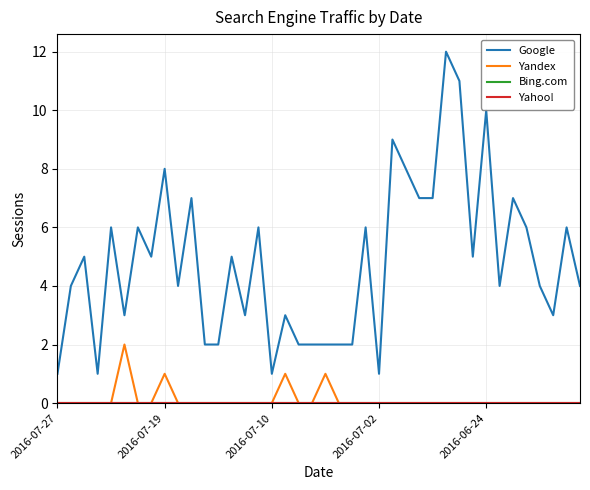

At how many categories does at least one series exceed 0?

40